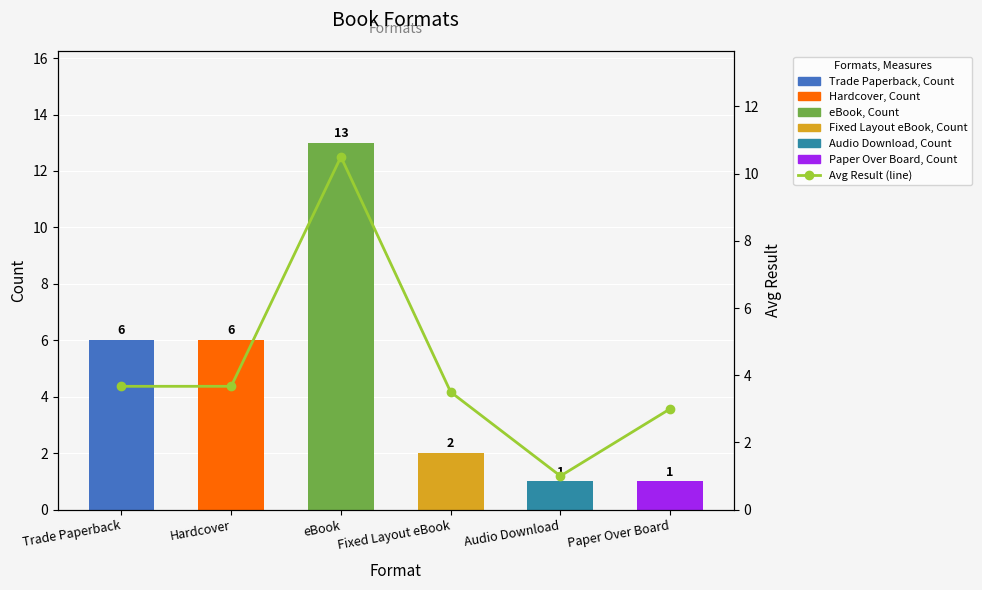

Reading right to left, extract all data points from this chart.

3.0	1.0	3.5	10.5	3.7	3.7